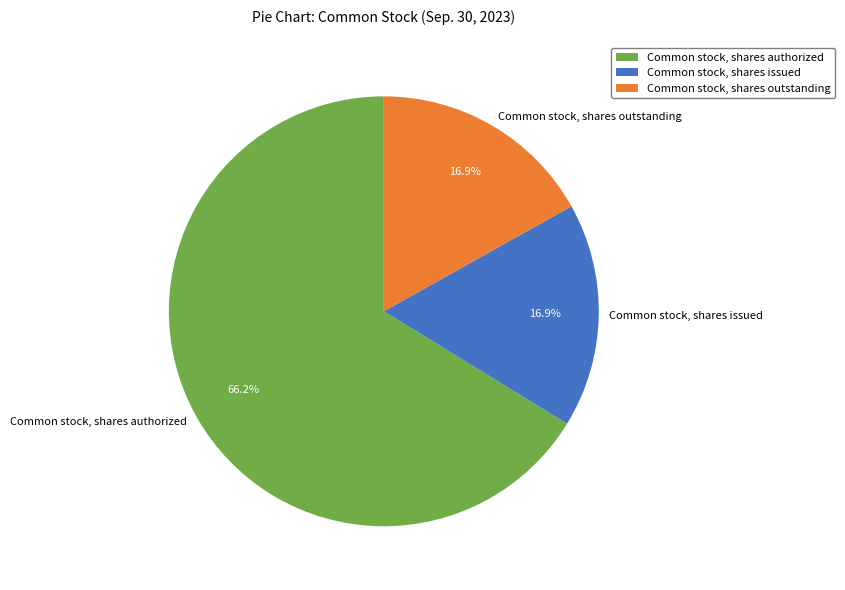

Is it true that Common stock, shares issued is 17% of the pie?

True